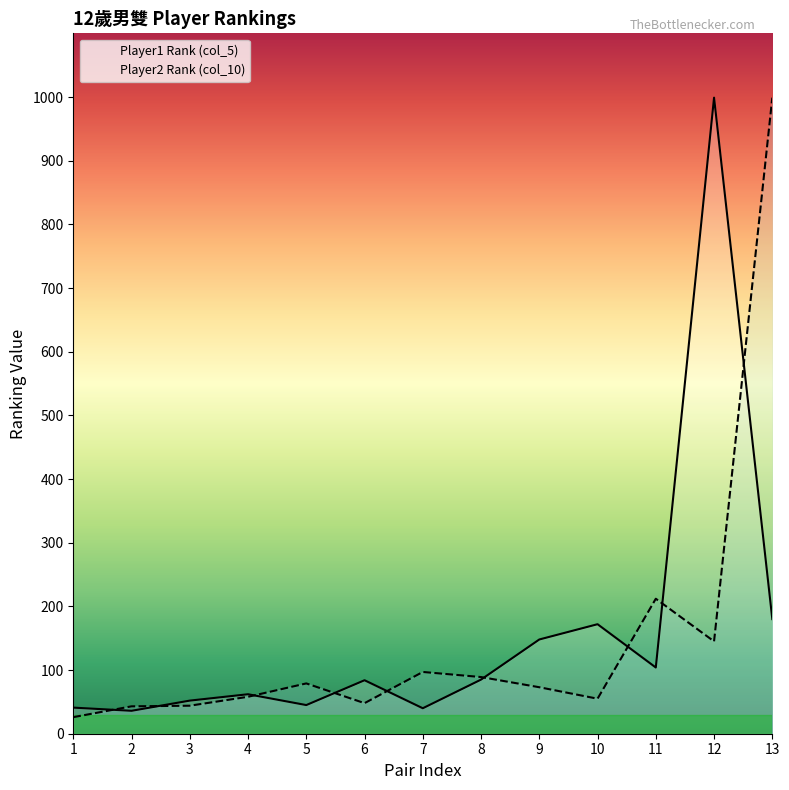

How many interior local peaks does the Player2 Rank (col_10) series have?

3